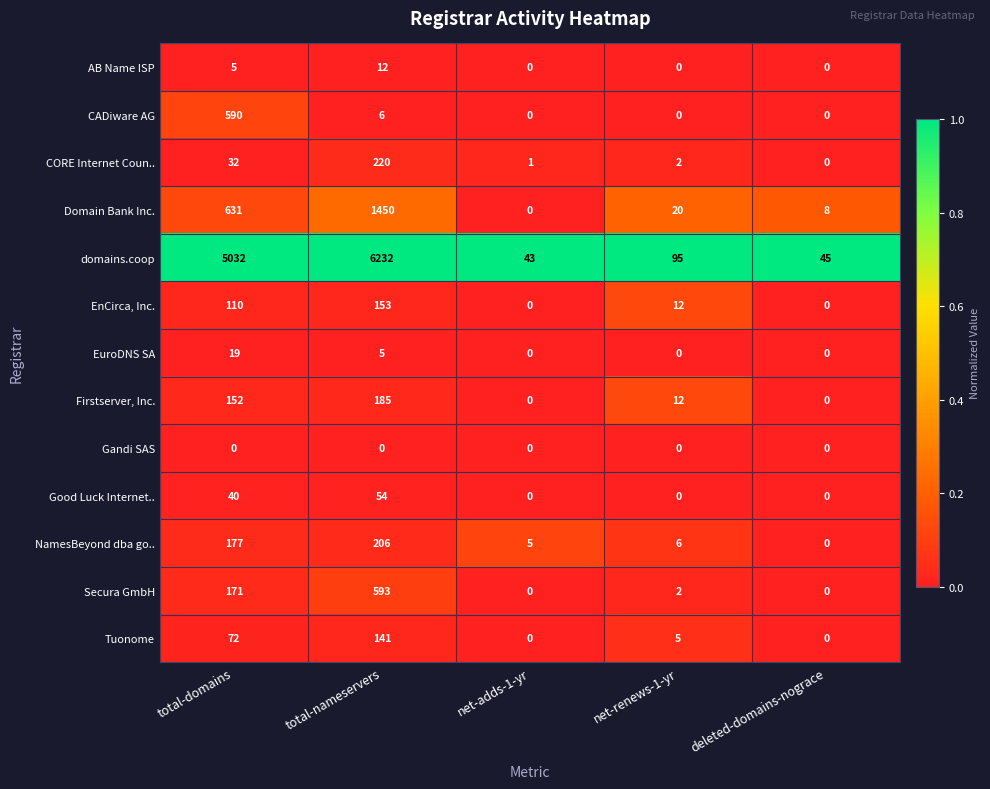

Between net-renews-1-yr and deleted-domains-nograce, which series saw the biggest shift?

domains.coop